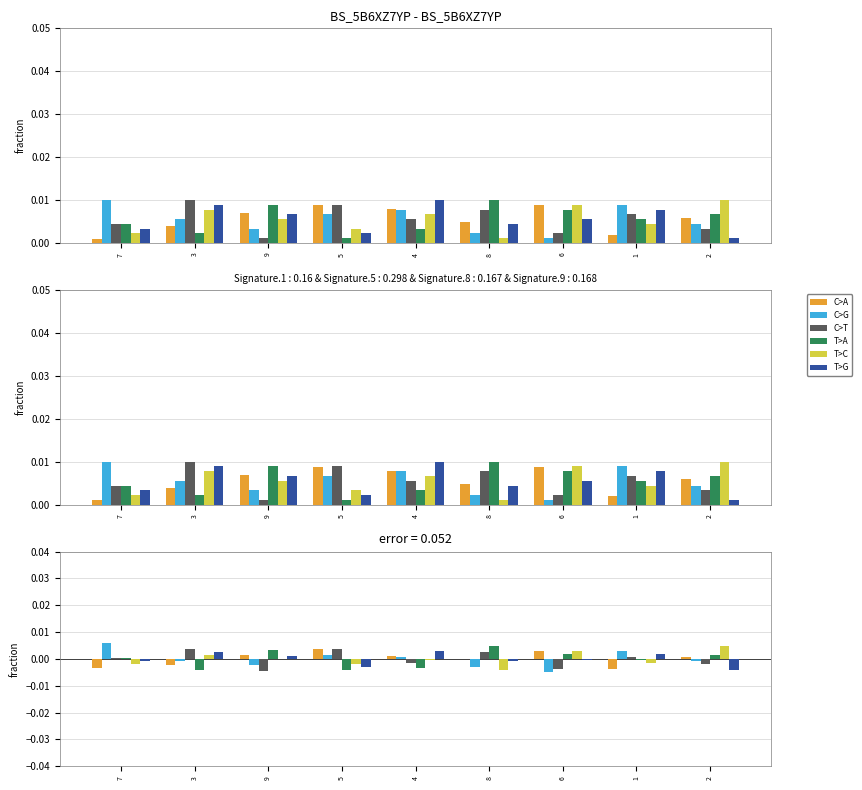

At which label does C>T first exceed 0?

7